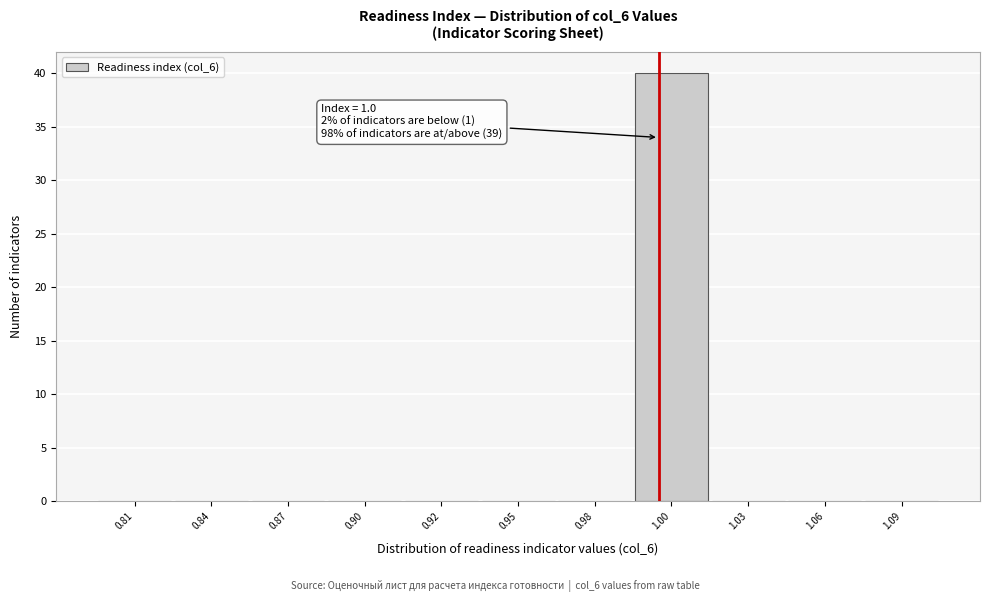

Reading left to right, transcribe all the data shown in this chart.

0.81=0	0.84=0	0.87=0	0.90=0	0.92=0	0.95=0	0.98=0	1.00=40	1.03=0	1.06=0	1.09=0